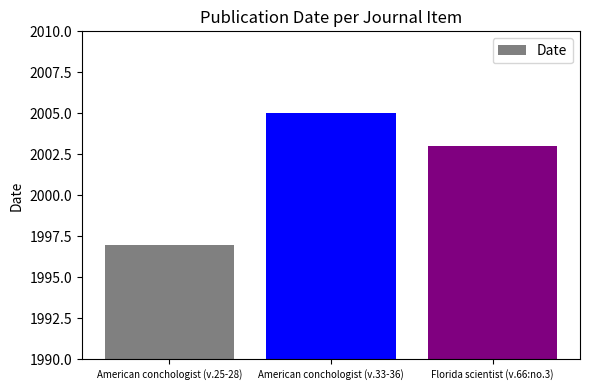

True or false: the data shows 2919 at American conchologist (v.25-28).

False